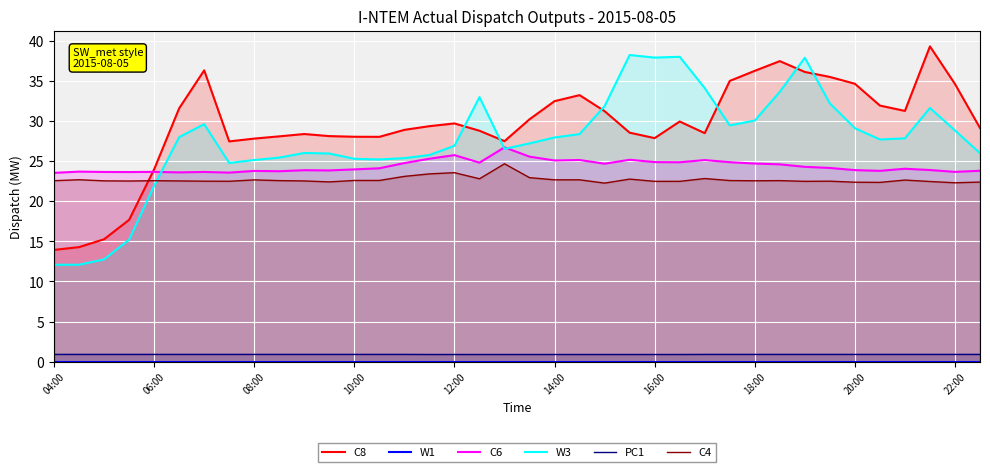

True or false: PC1 and W3 cross at least once.

False